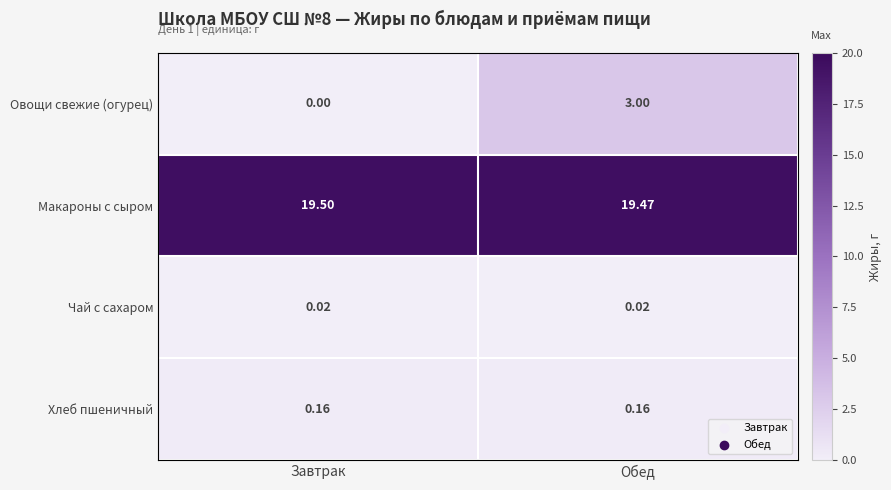

Which series changed the most between Завтрак and Обед?

Овощи свежие (огурец)